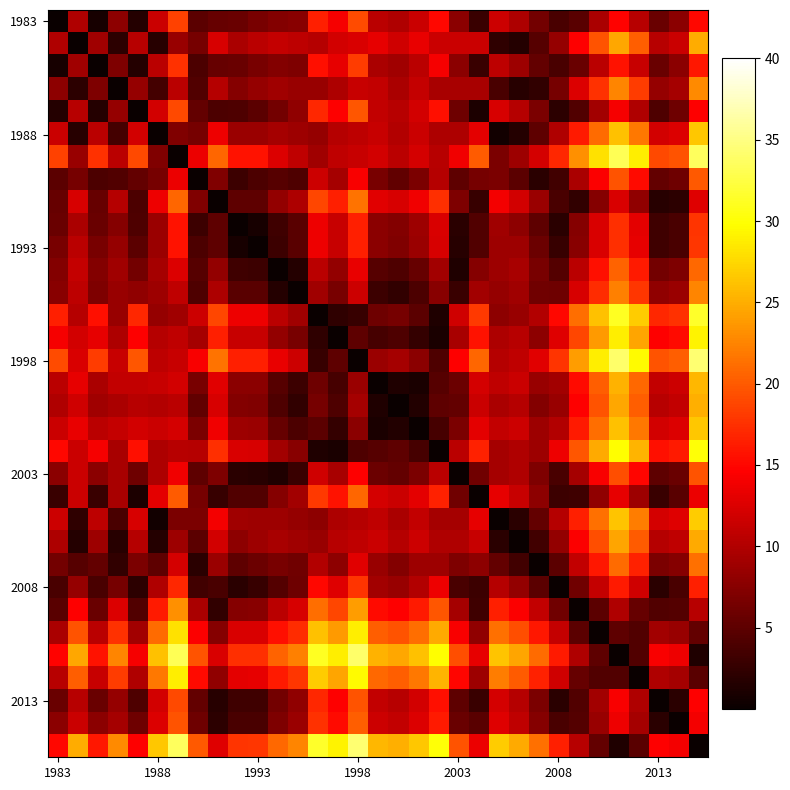

Count the number of categories in the chart.

33